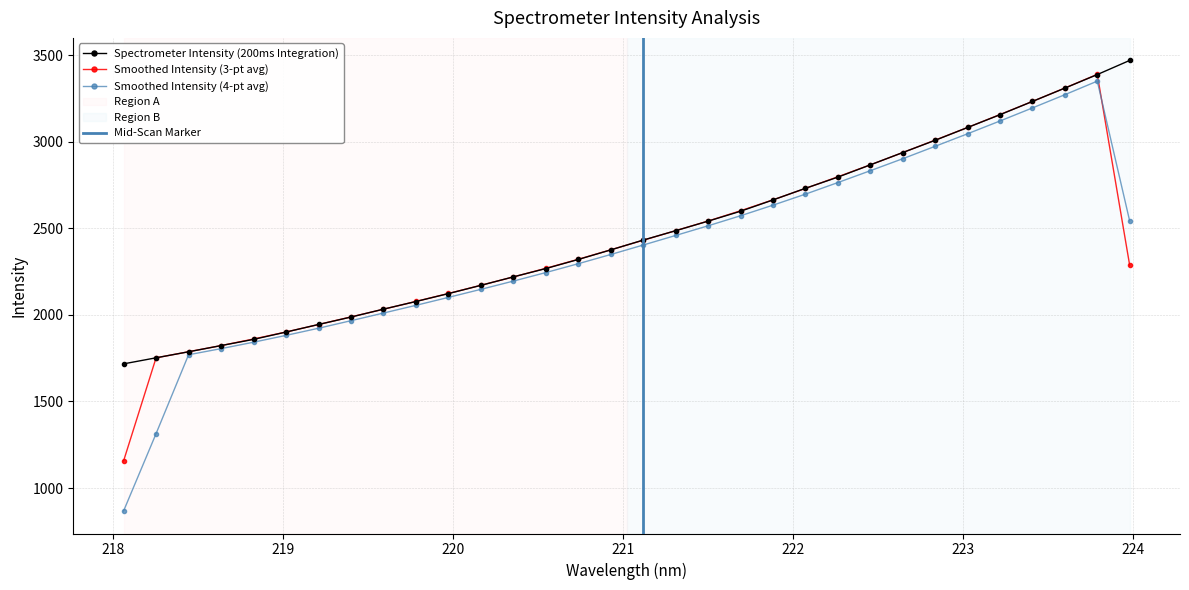

What is the average value?

2471.0